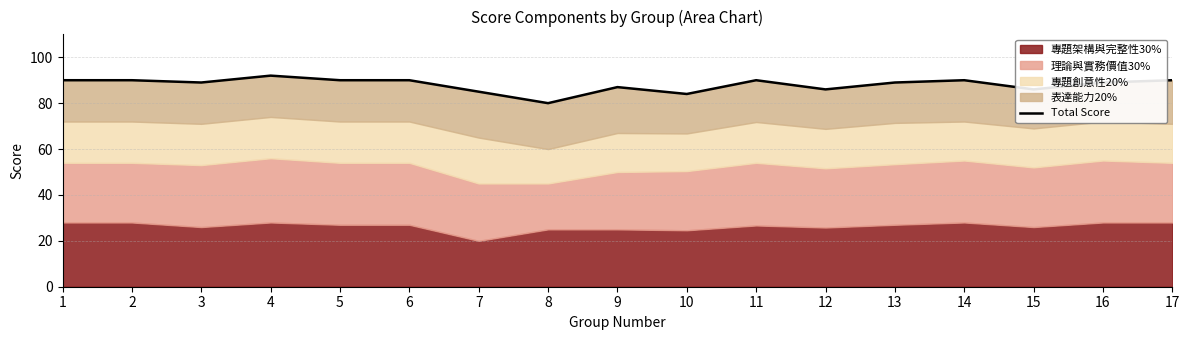

Where is the data nearest to the value 86?

12